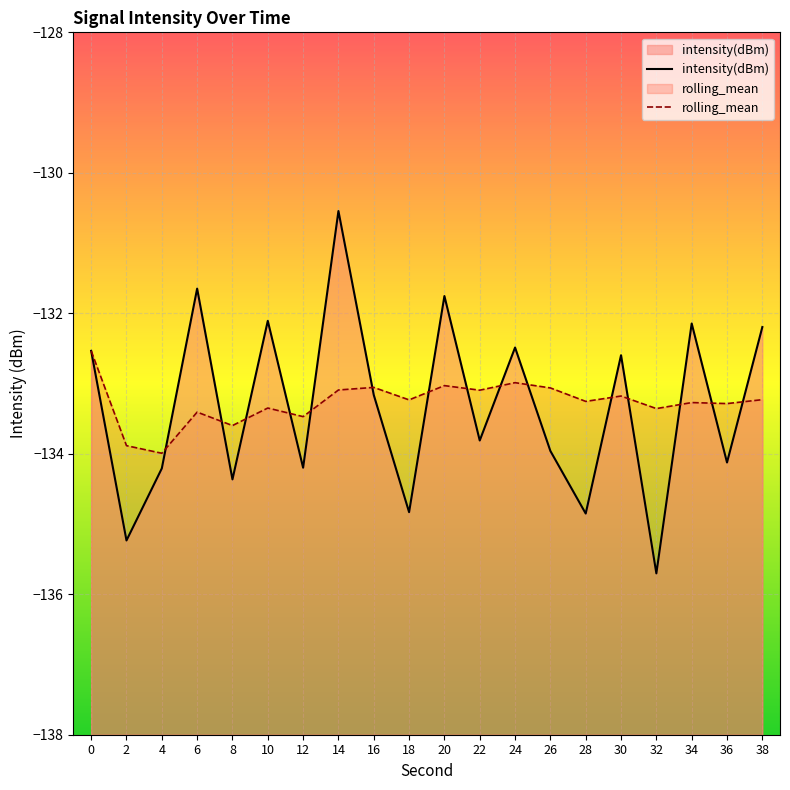

At which category is the sum across all series the highest?

14